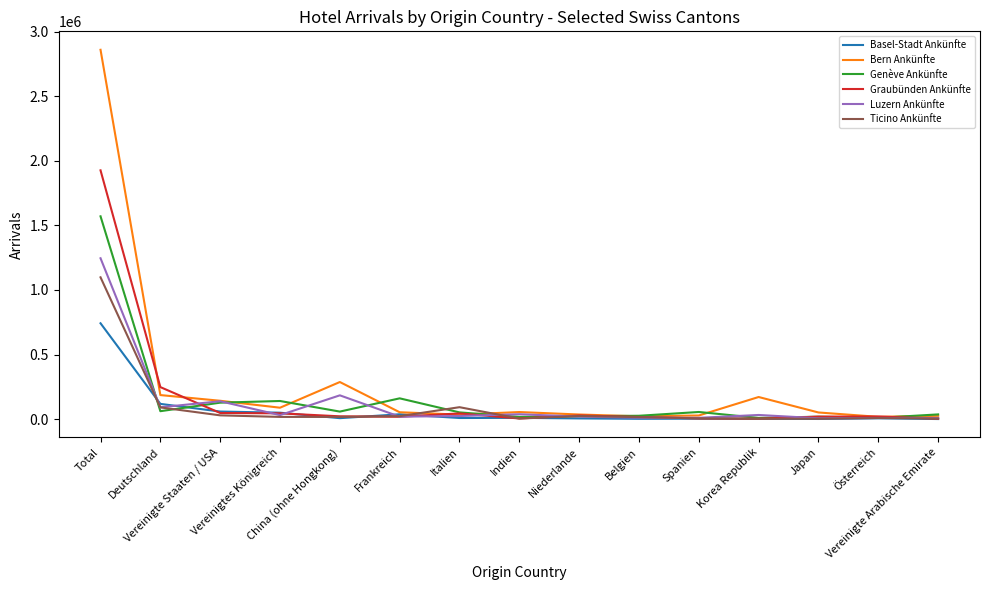

What is the maximum value shown in the chart?

2860600